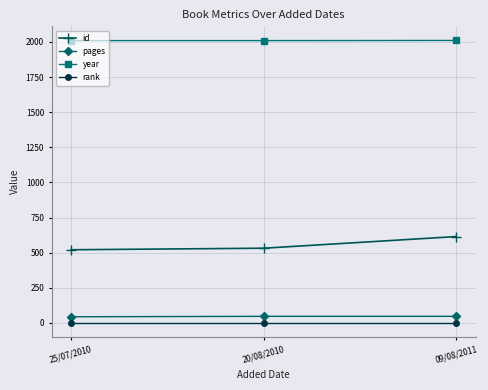

What is the highest value of the pages series?

47